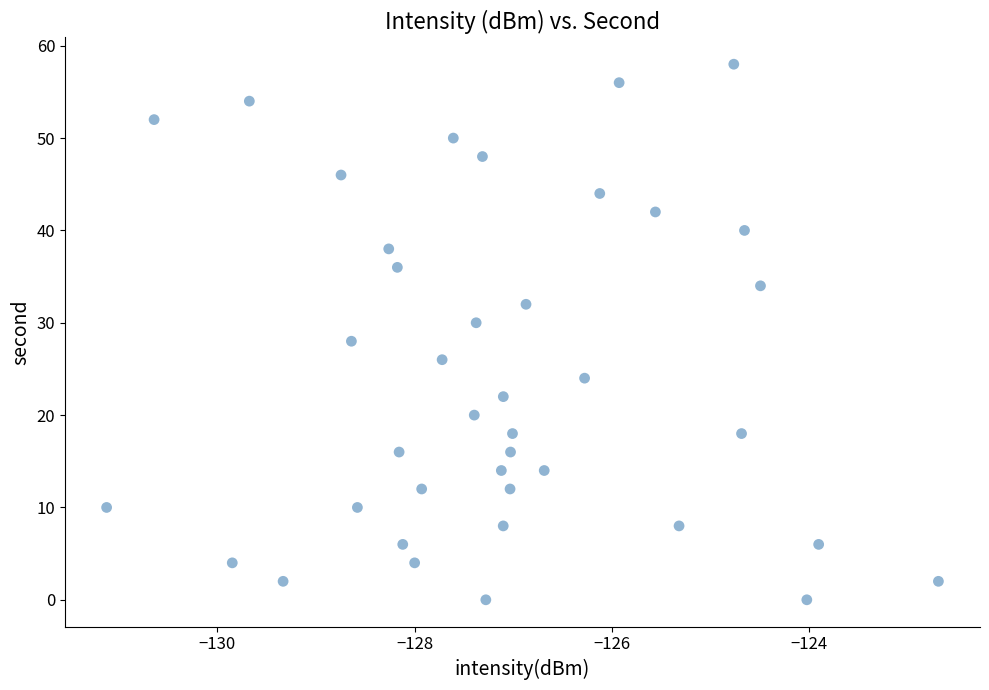

What is the range of Y values (max minus min)?

58